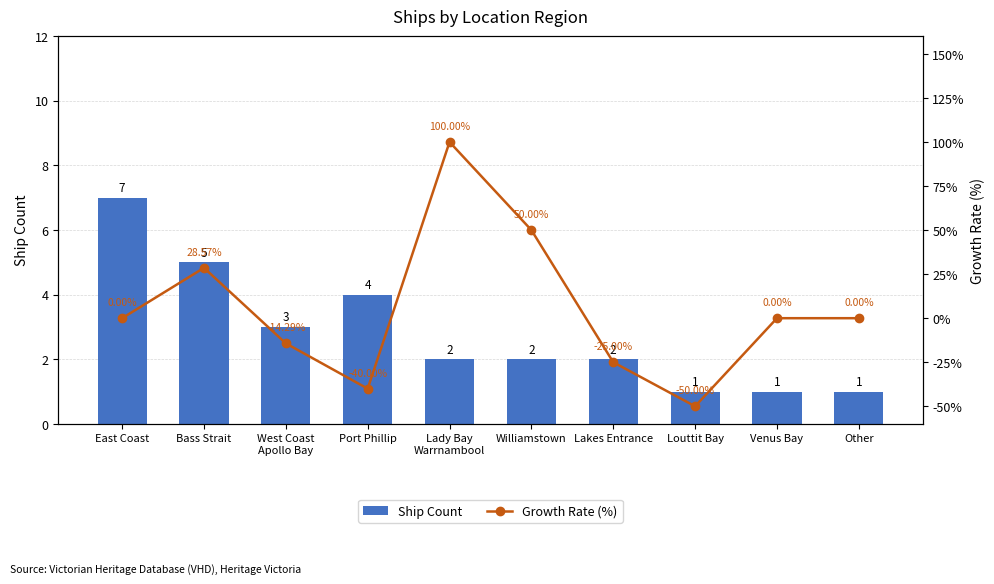

How many values in the Ship Count series are below 2?

3